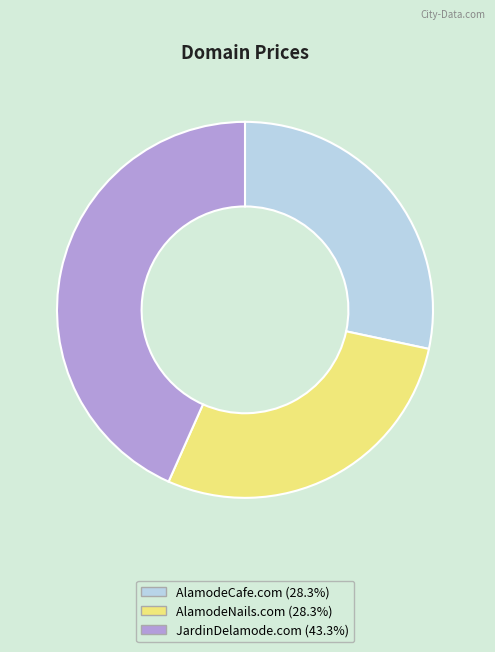

Count the number of slices in the pie.

3